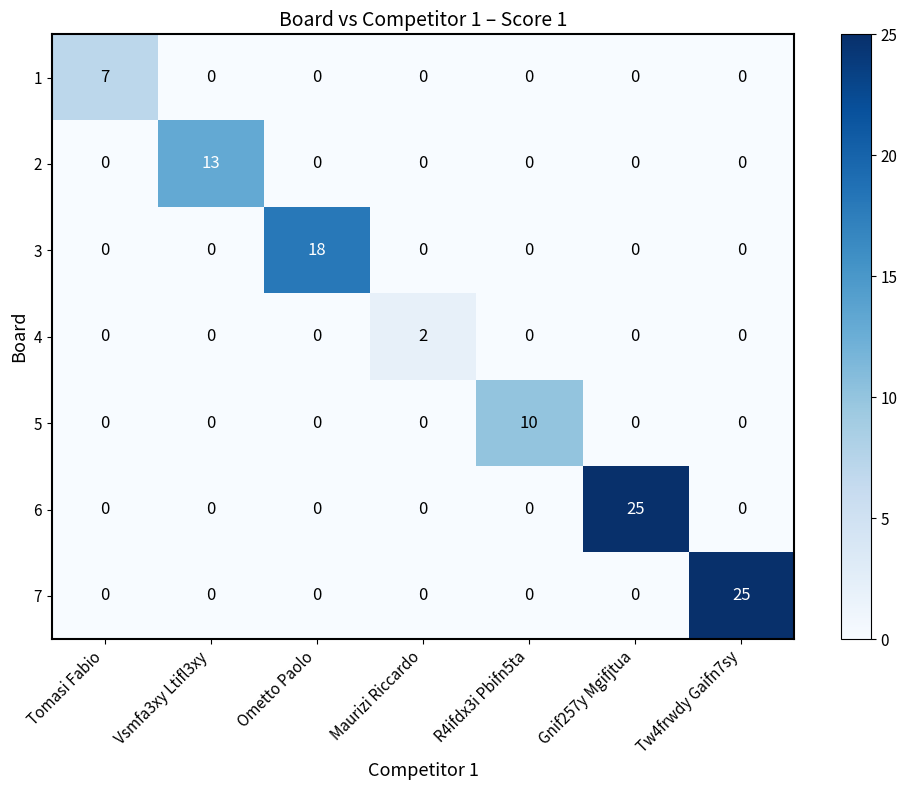

How many 1 values are between 0 and 1?

6